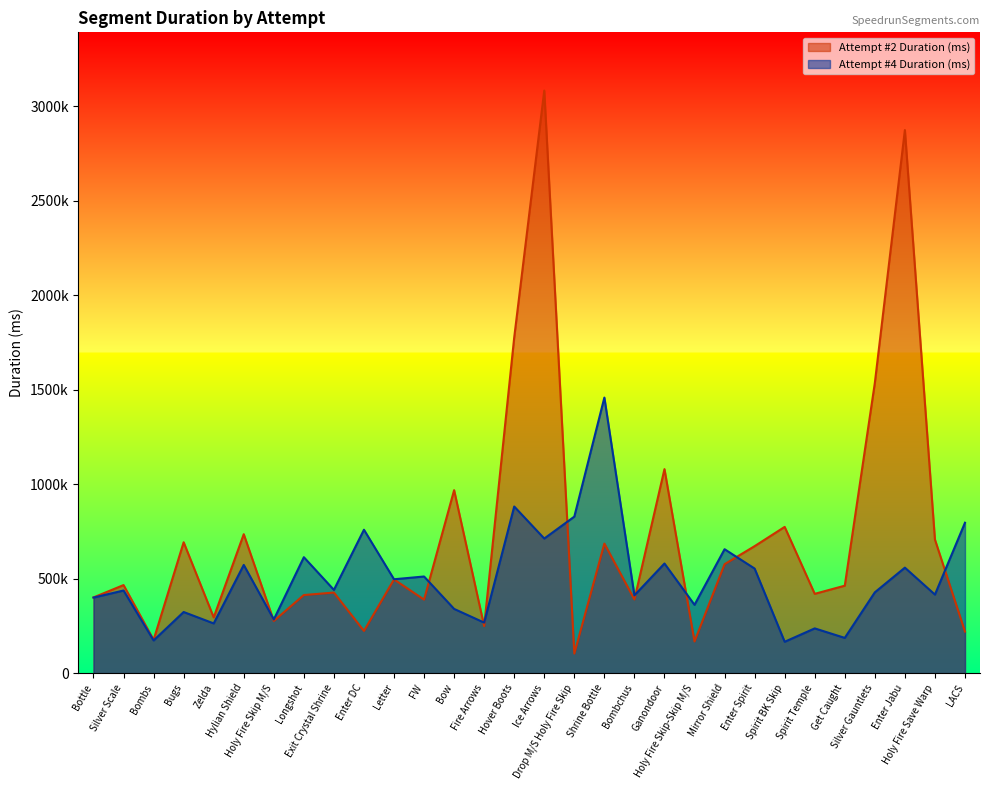

Between Silver Gauntlets and Holy Fire Save Warp, which series saw the biggest shift?

Attempt #2 Duration (ms)